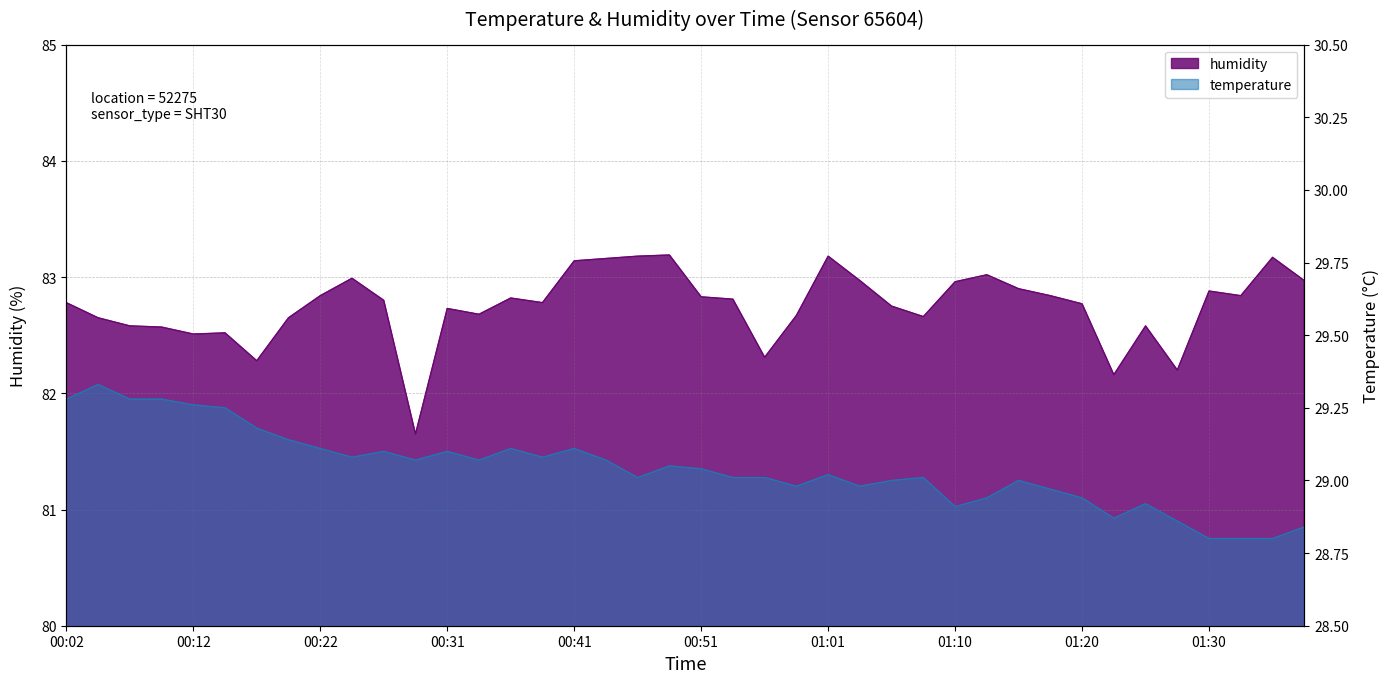

Where is the first local minimum for temperature?

00:24